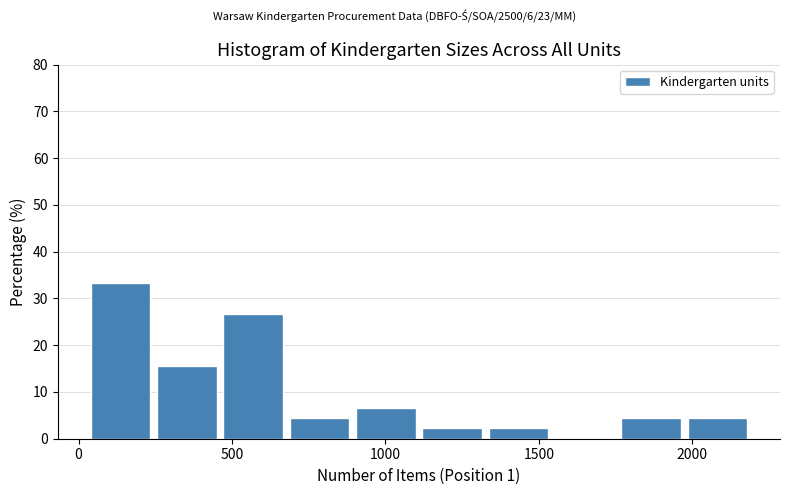

Reading left to right, list every bar in this chart as the range it spans on the x-axis followed by its height. Neither the bar edges nor the heights are printed on the chart, so give them approximately, as read against the axes.

50 to 250: 33
250 to 450: 16
450 to 700: 27
700 to 900: 4
900 to 1100: 7
1100 to 1350: 2
1350 to 1550: 2
1550 to 1750: 0
1750 to 2000: 4
2000 to 2200: 4